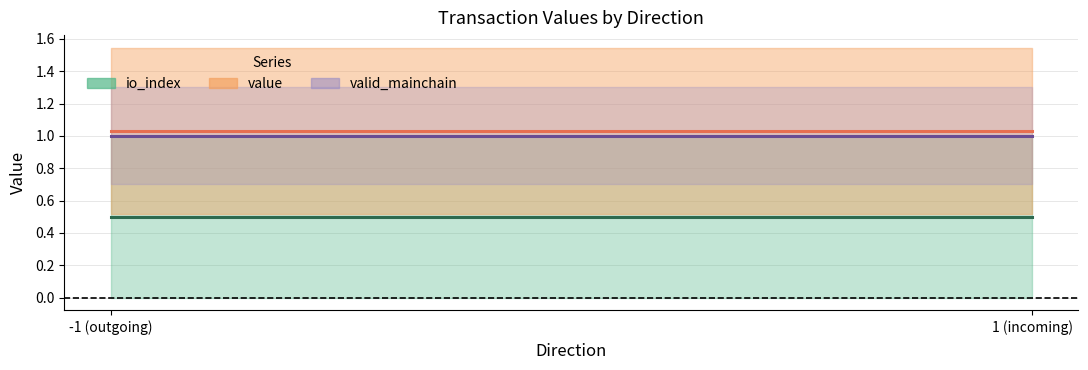

True or false: io_index and valid_mainchain cross at least once.

False